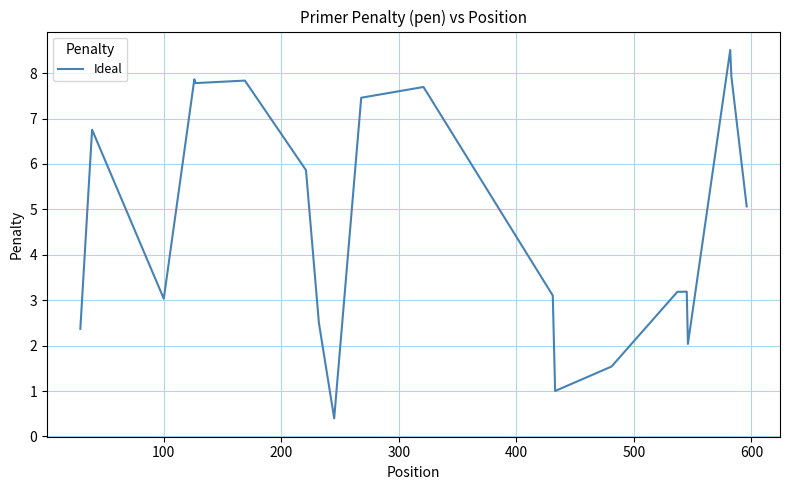

What is the difference between the maximum and minimum values?

8.1